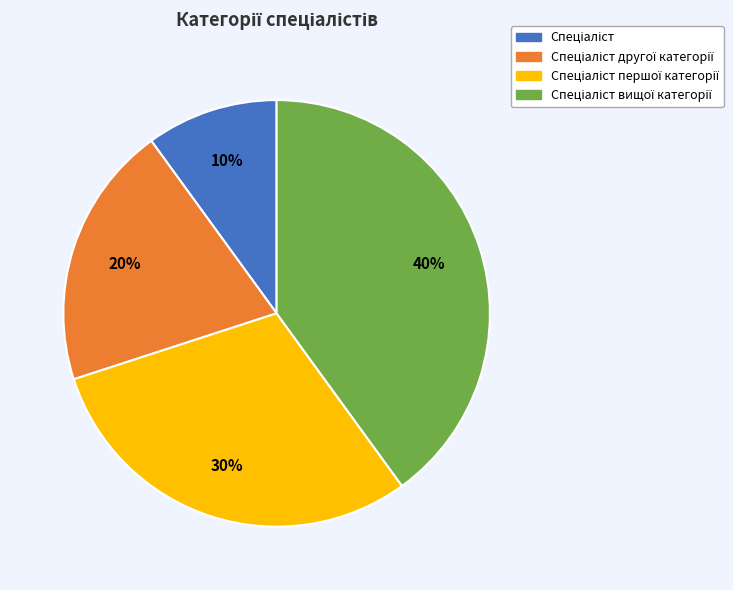

To the nearest percent, what is the average slice percentage?

25%